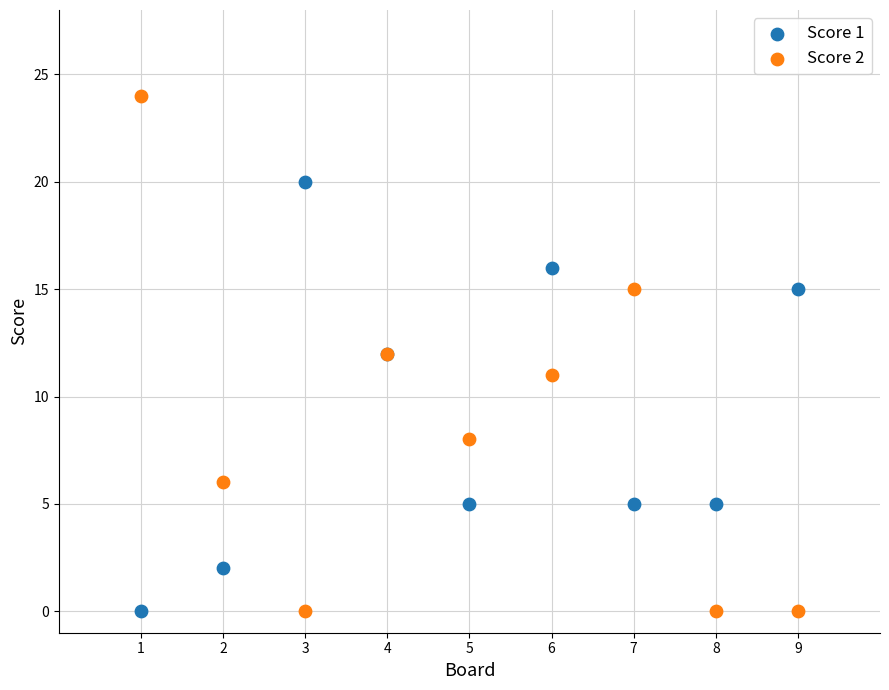

What is the X range (max minus min) for the scatter plot?

8